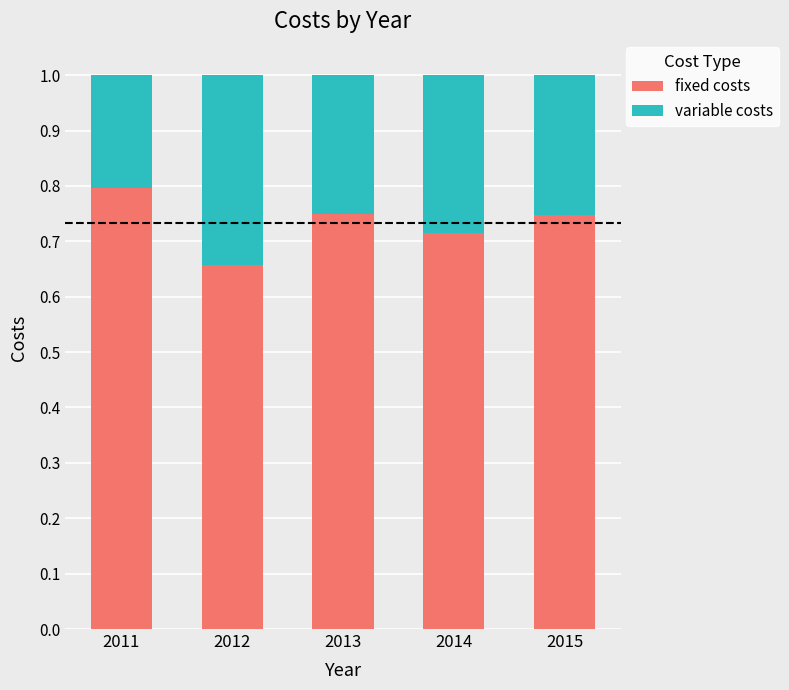

What is the total value across all series at 2013?

1.0